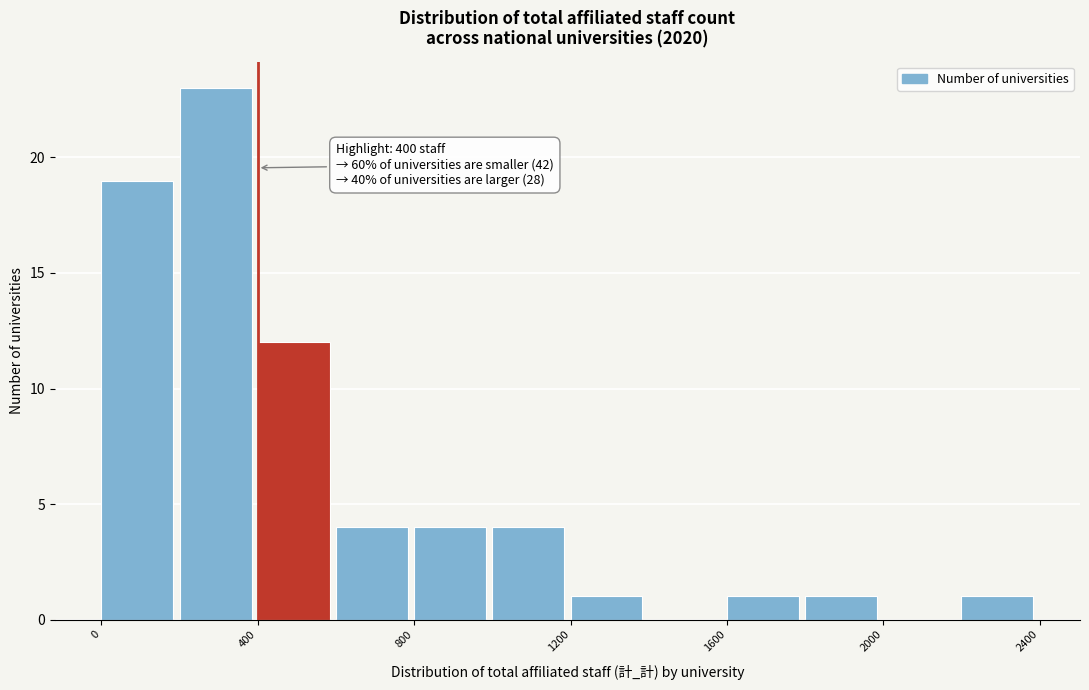

Which range on the x-axis has the tallest bar?

200 to 400